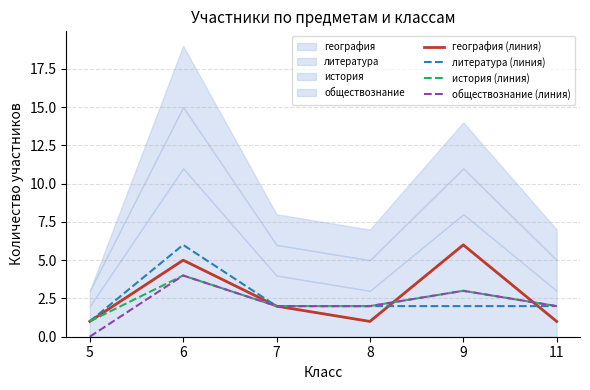

At 5, list the series in order from largest to smallest.

география (линия), литература (линия), история (линия), обществознание (линия)